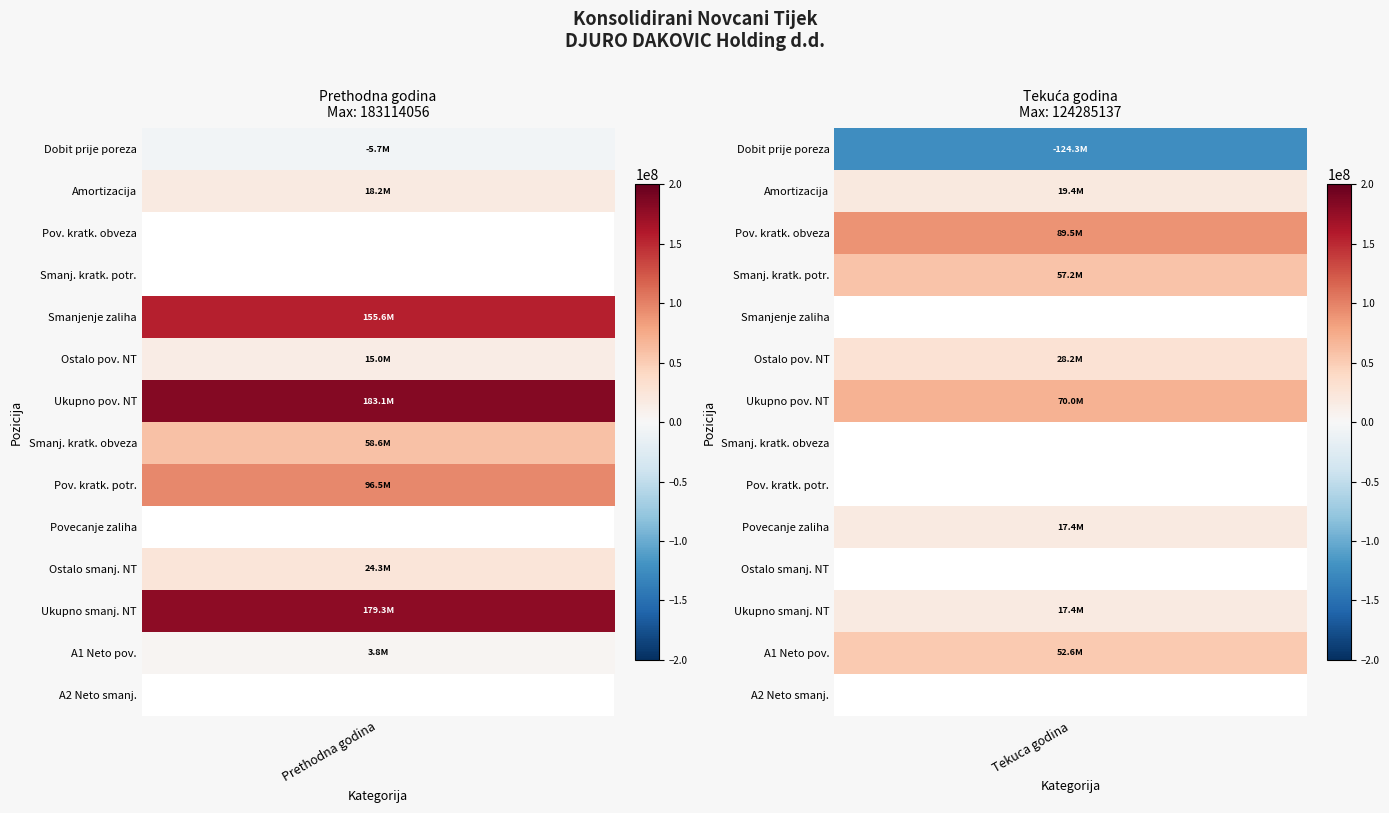

What is the spread (max minus min) of values at 0?

118612436